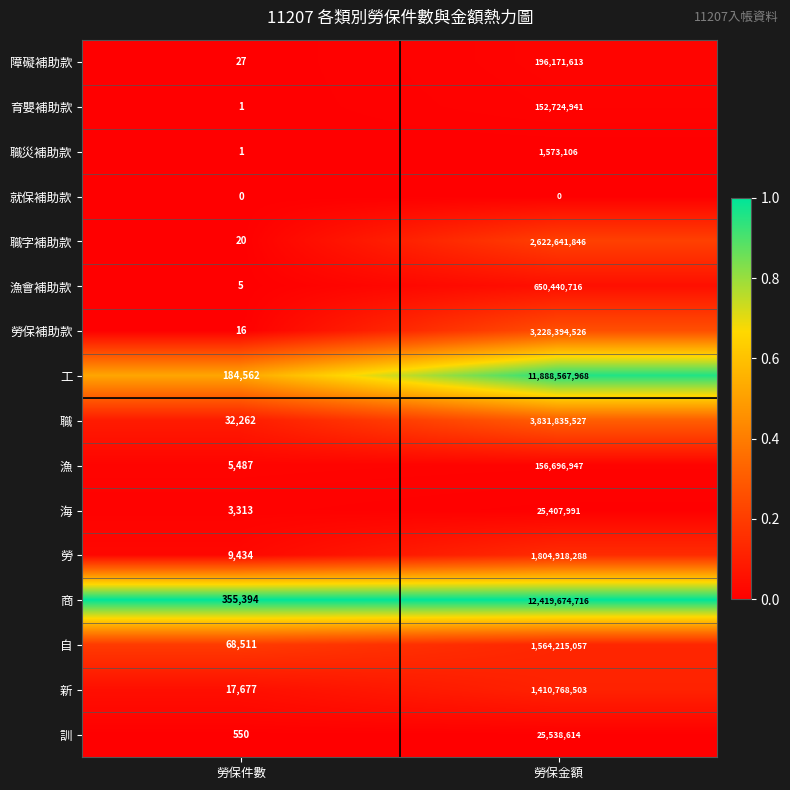

Which category has the lowest value in the 障礙補助款 series?

勞保件數